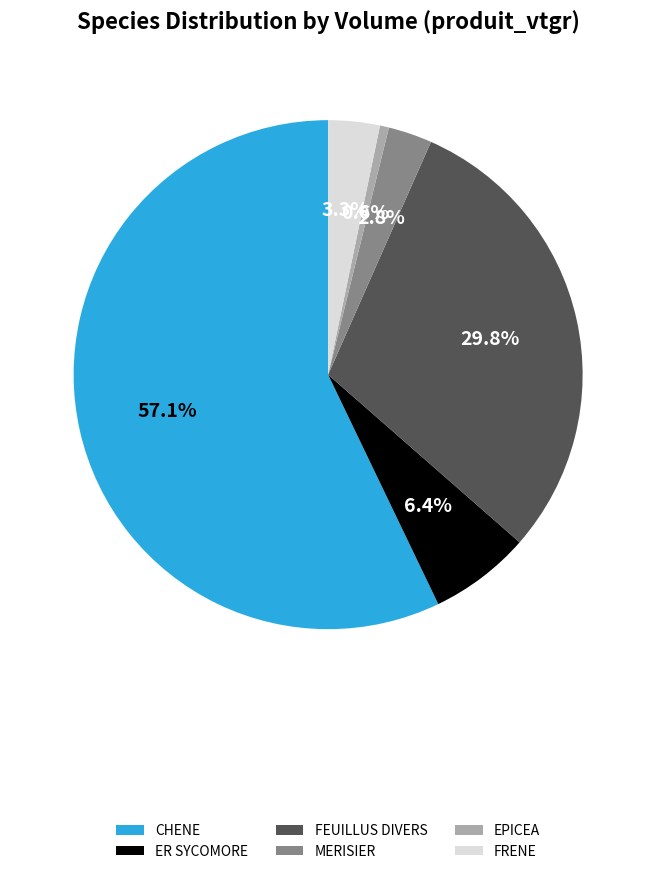

How much of the chart is everything except FEUILLUS DIVERS?

70.2%